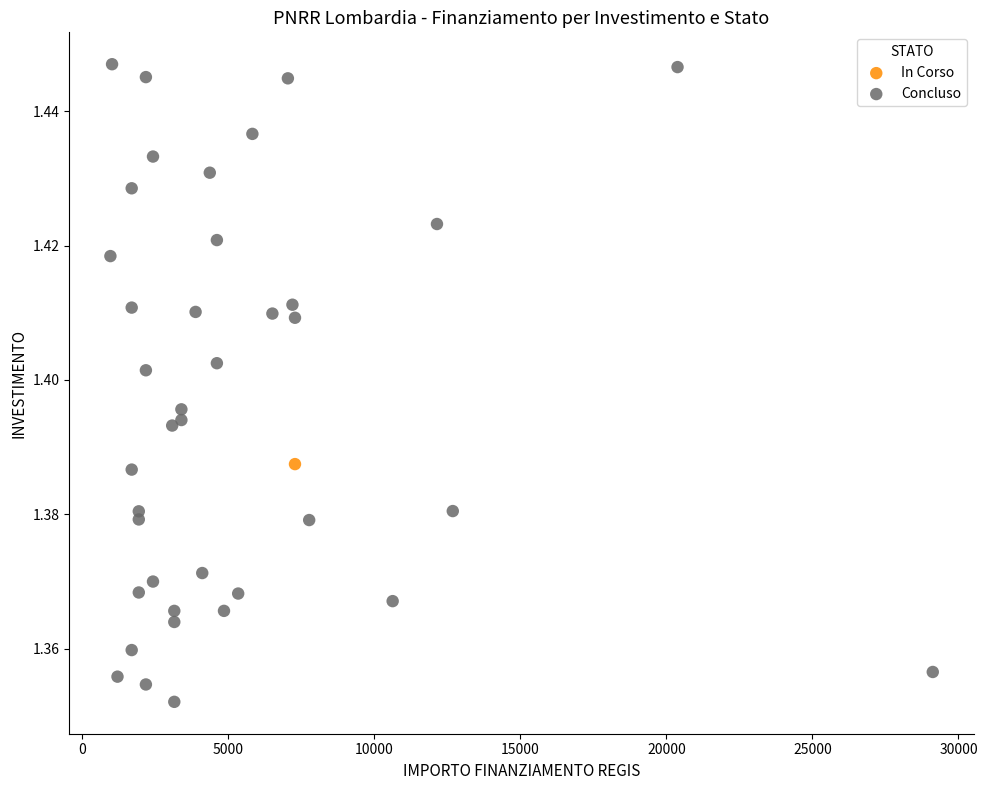

What are all the series names shown in the legend?

In Corso, Concluso